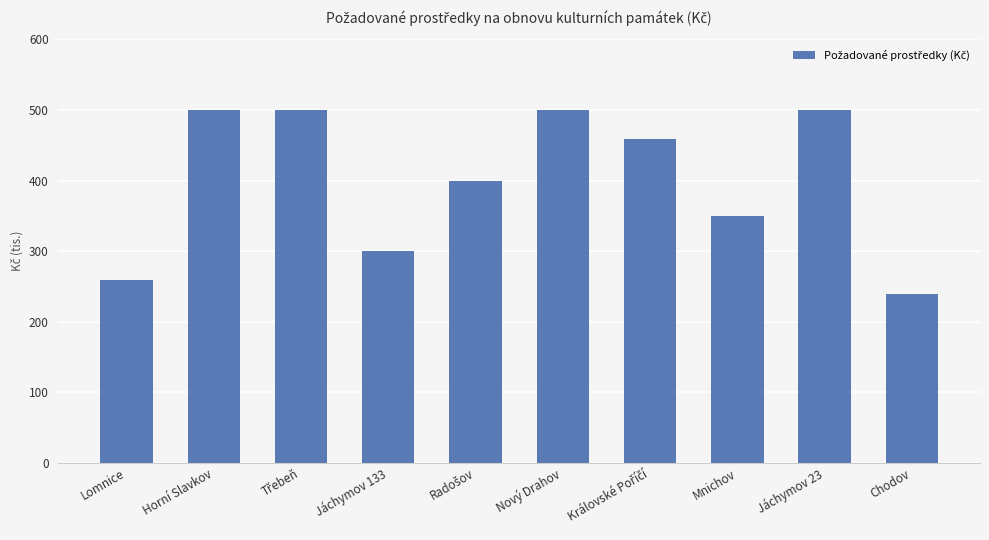

What is the value of the 8th bar from the left?

350000.0